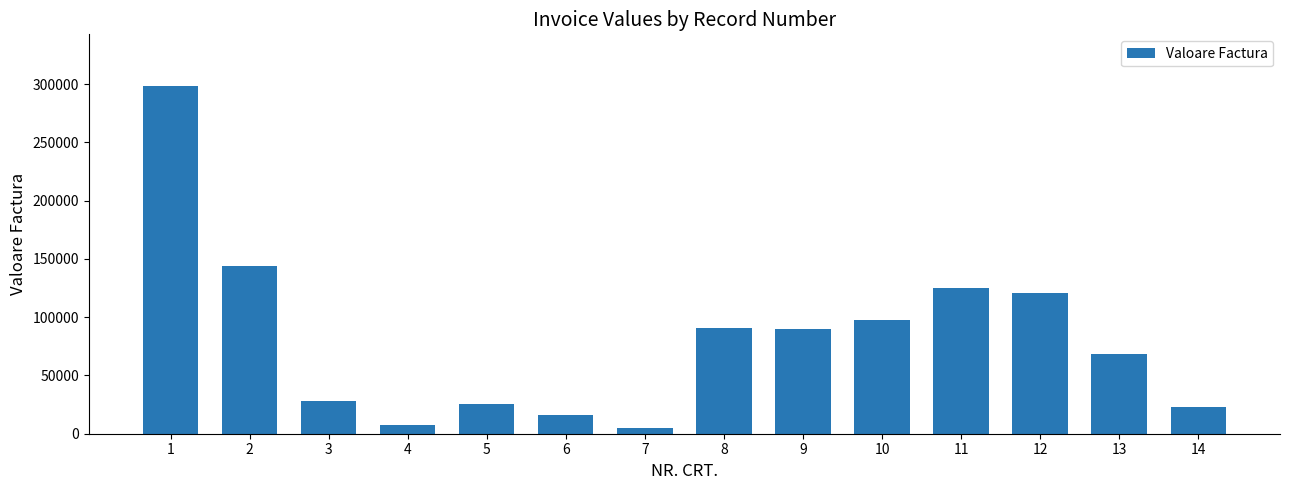

Are the bars grouped side by side (vs. stacked)?

No